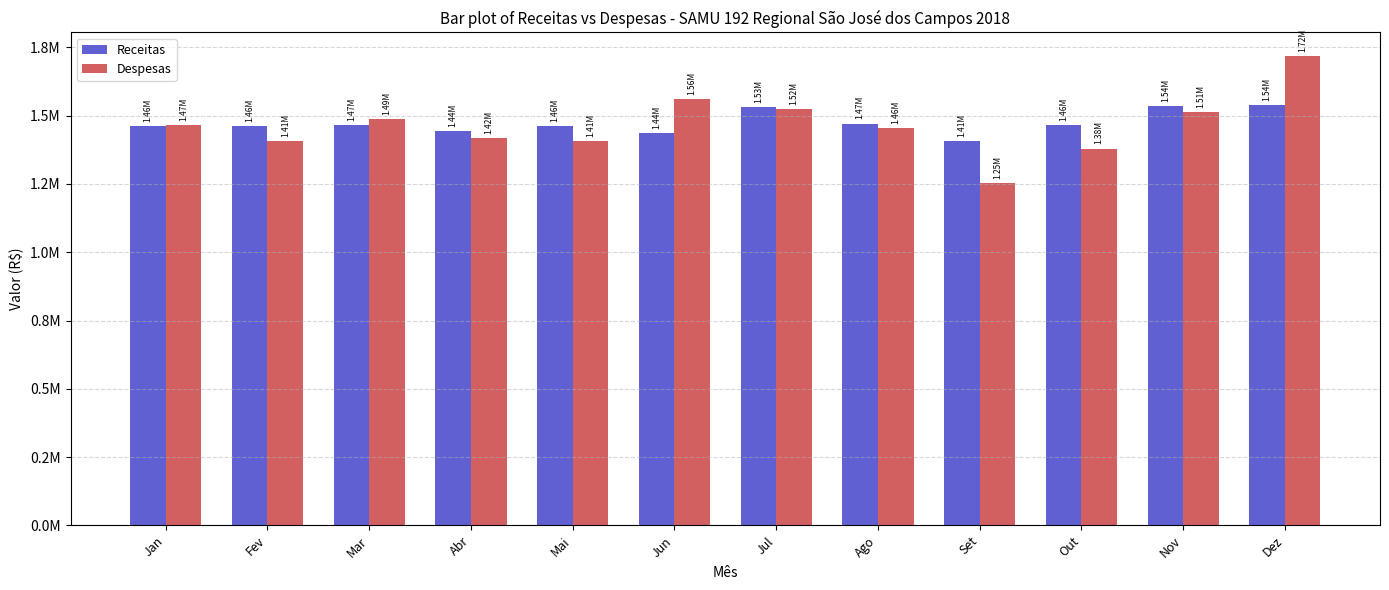

What are all the series names shown in the legend?

Receitas, Despesas